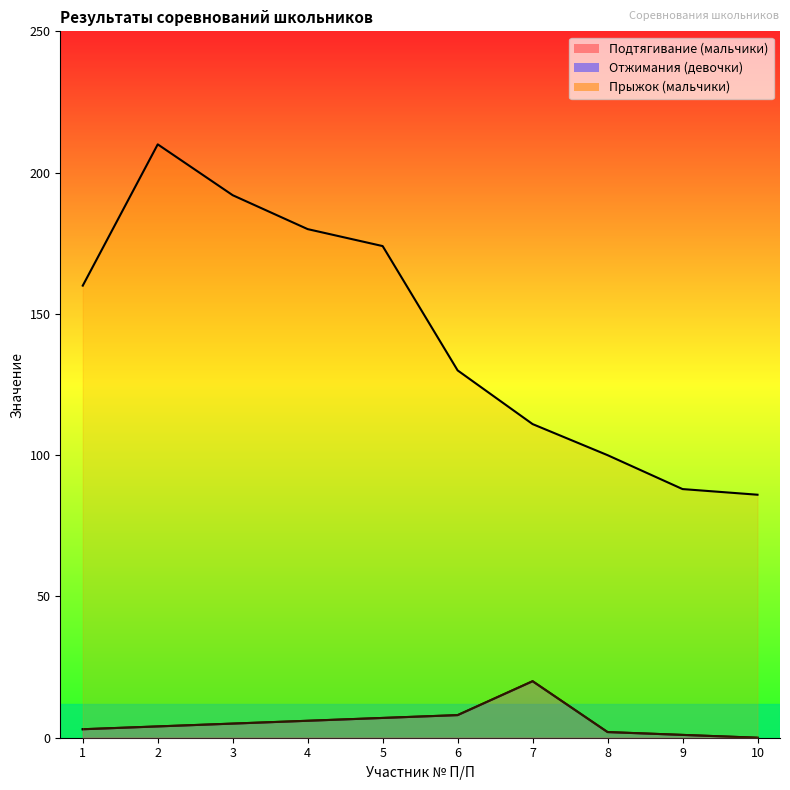

The value of Подтягивание (мальчики) at 8 is 2. True or false?

True